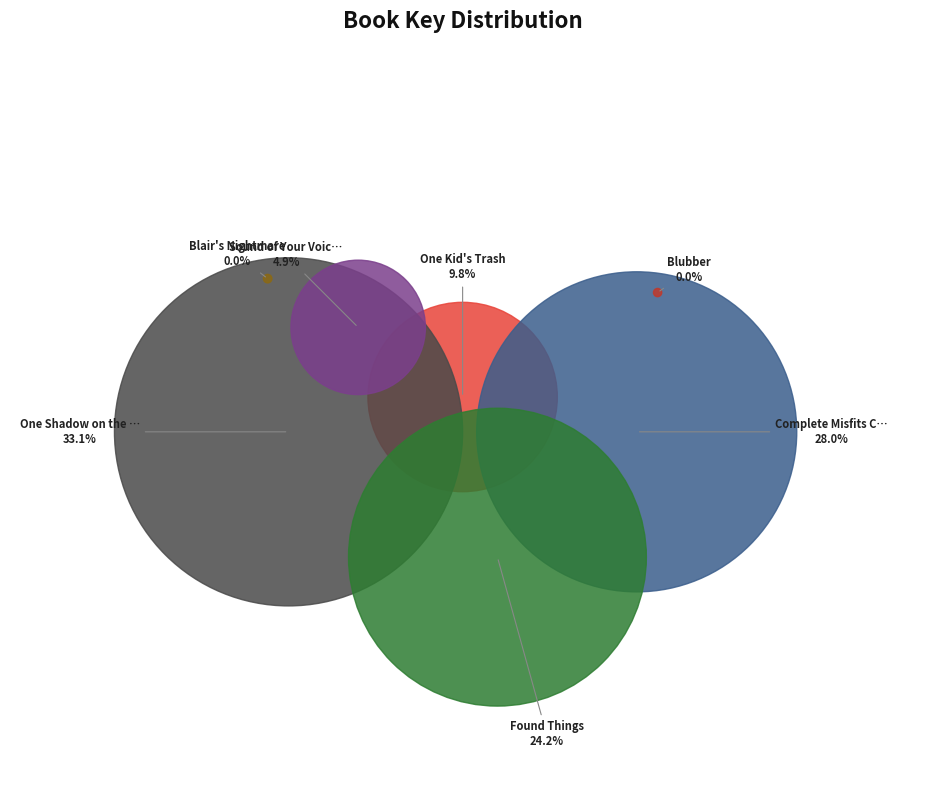

What is the change in value from Complete Misfits Collection (Boxed Set) to Sound of Your Voice, Only Really Far Away?

-384448895